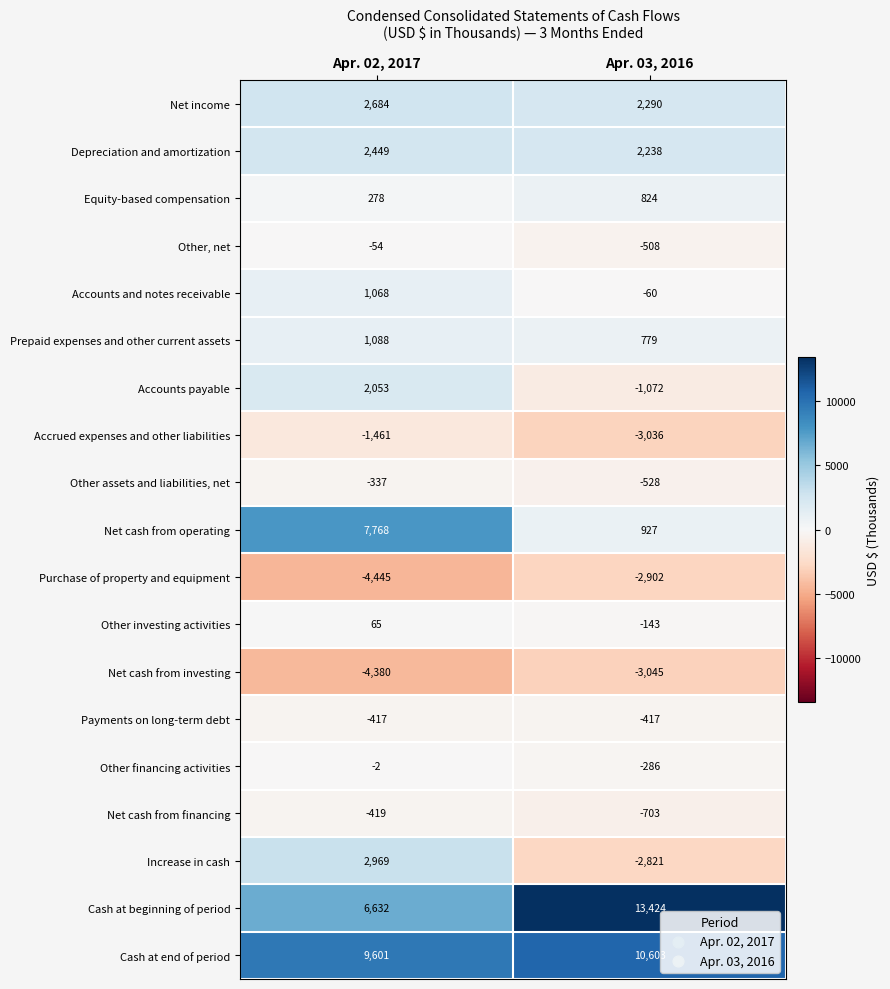

Which series has the largest total across all categories?

Cash at end of period